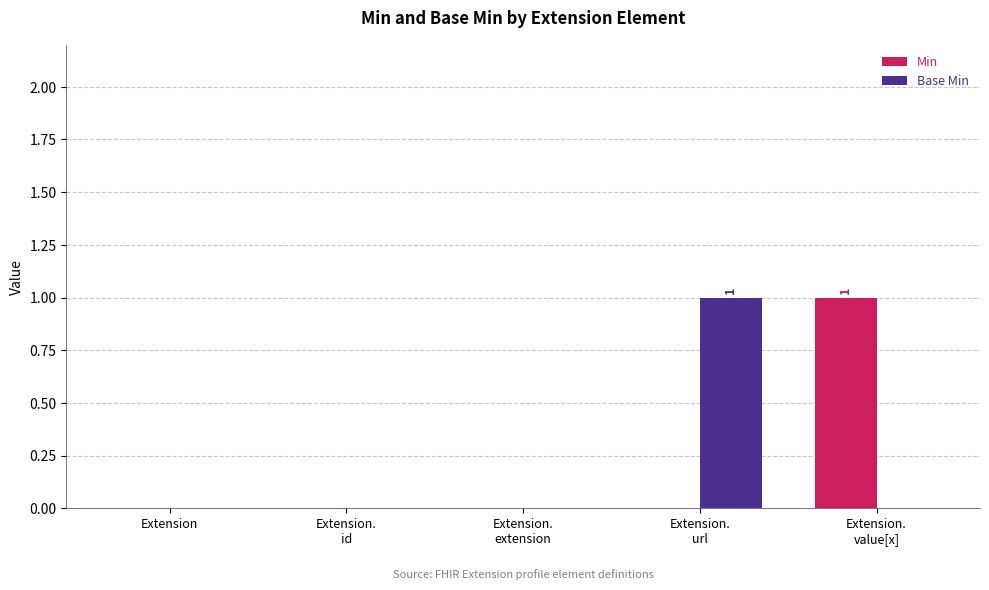

How many categories are shown in the chart?

5